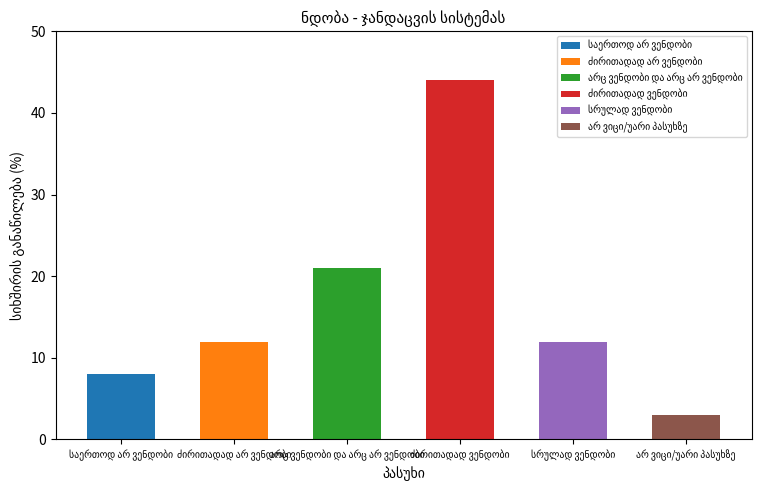

Reading left to right, transcribe all the data shown in this chart.

8	12	21	44	12	3